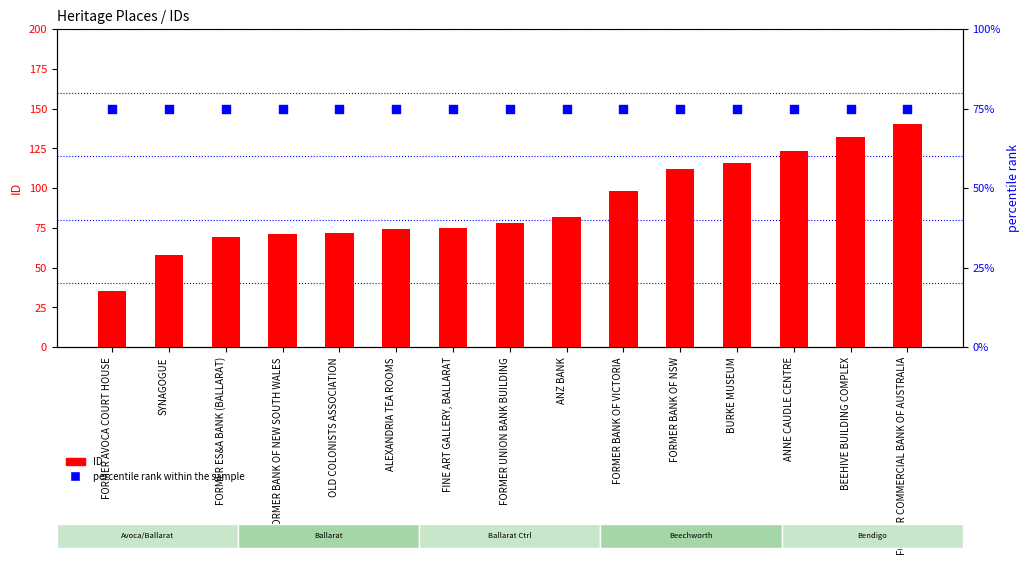

Is the value of ID at FORMER ES&A BANK (BALLARAT) greater than the value of percentile rank within the sample at FORMER BANK OF NEW SOUTH WALES?

No